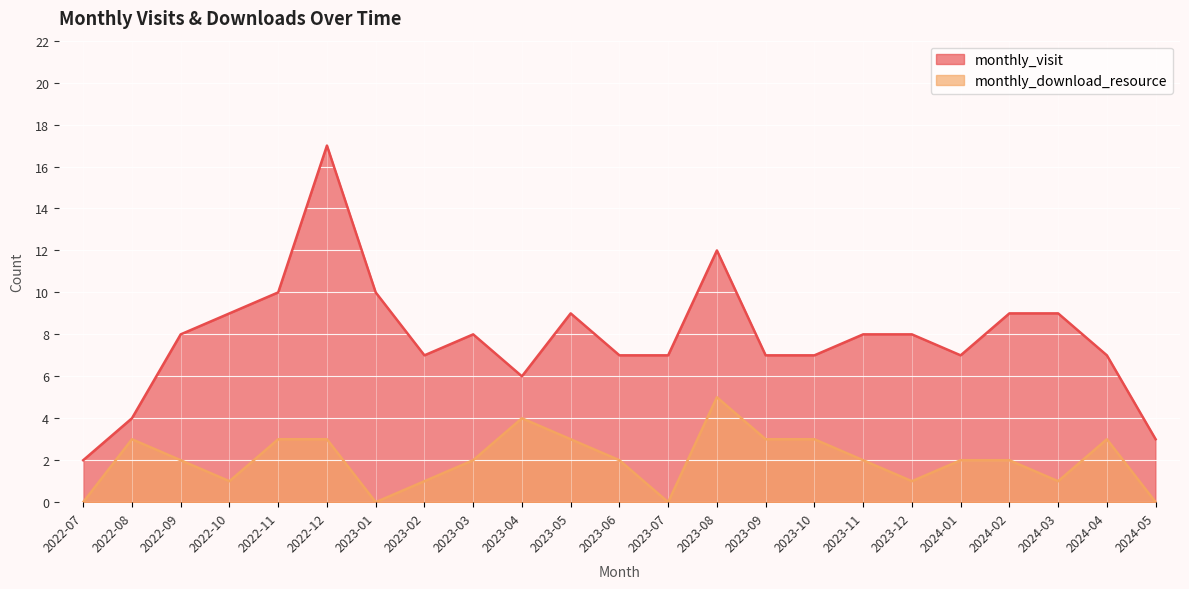

What is the sum of all monthly_download_resource values?

46